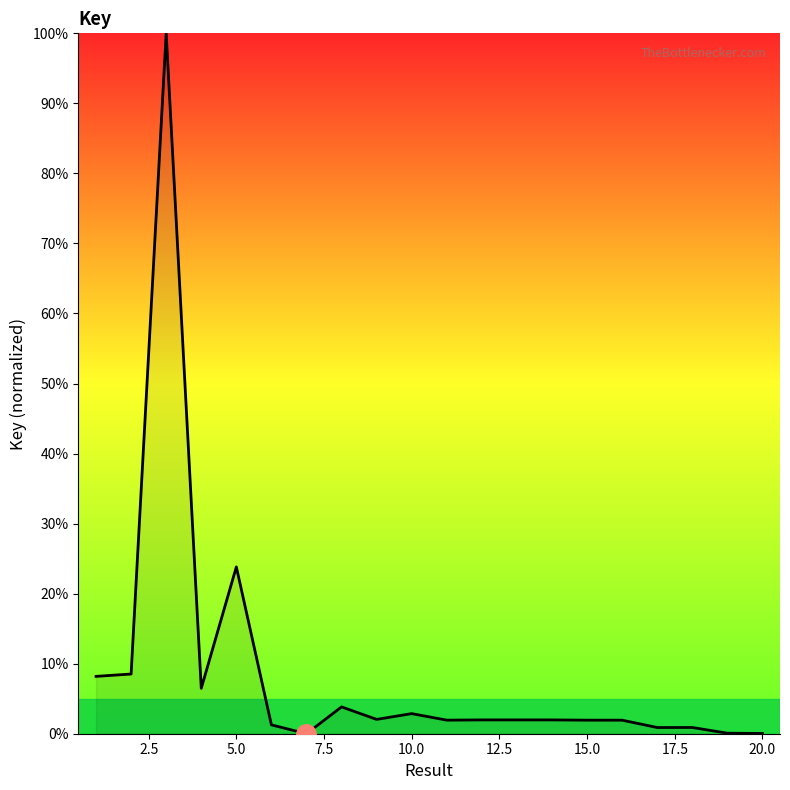

What is the sum of all values?

170.6